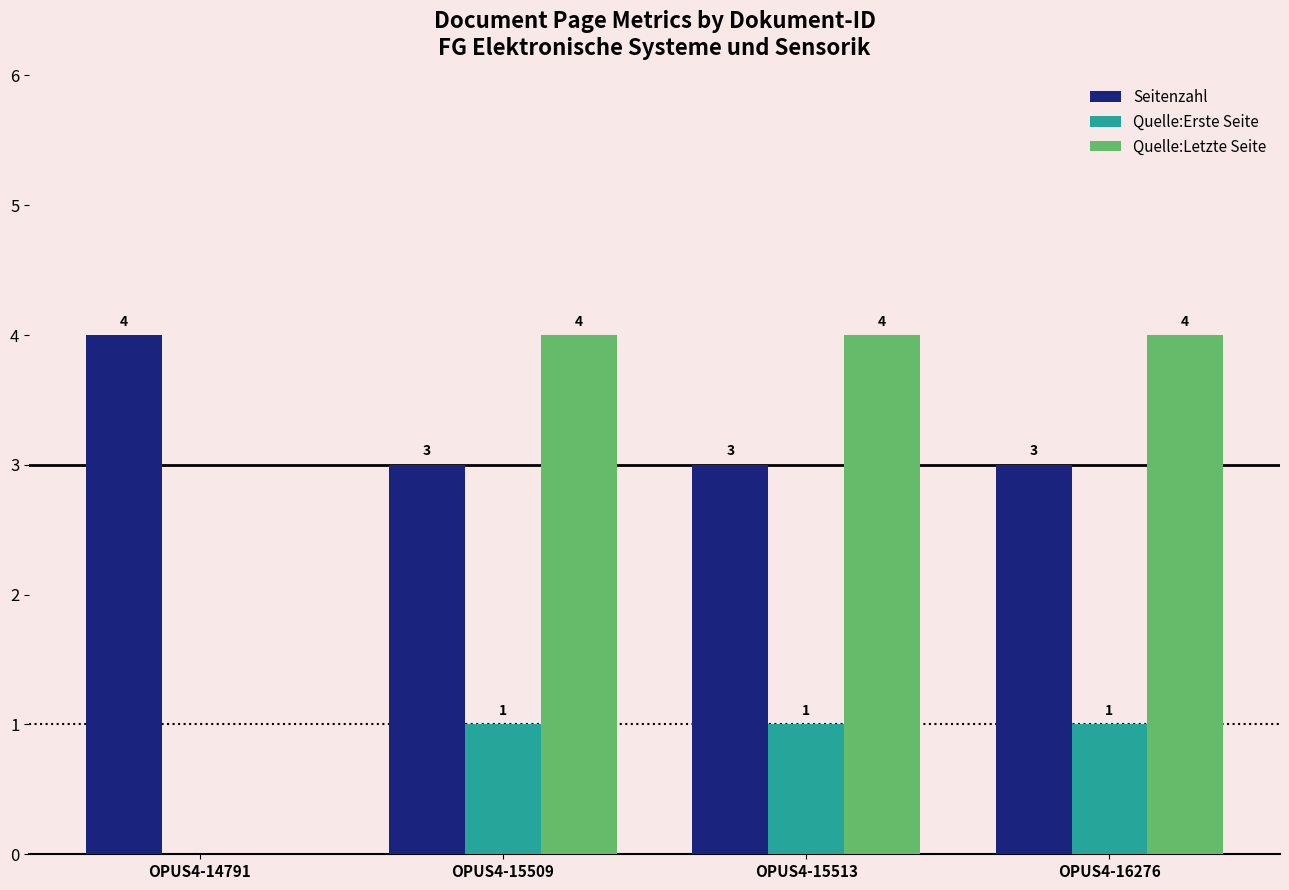

The Seitenzahl series shows 5 at OPUS4-15513. True or false?

False